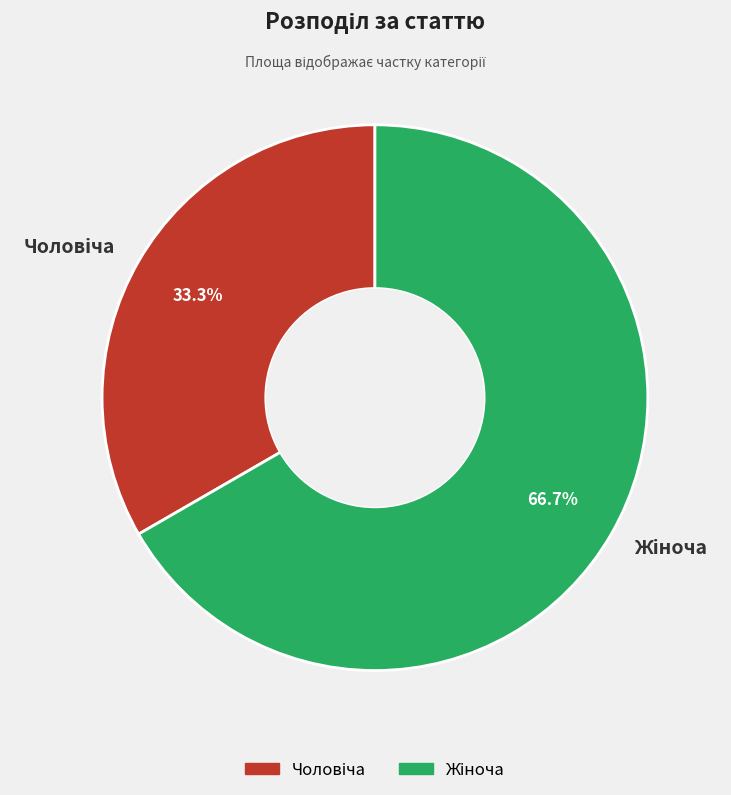

Does any single category account for the majority?

Yes